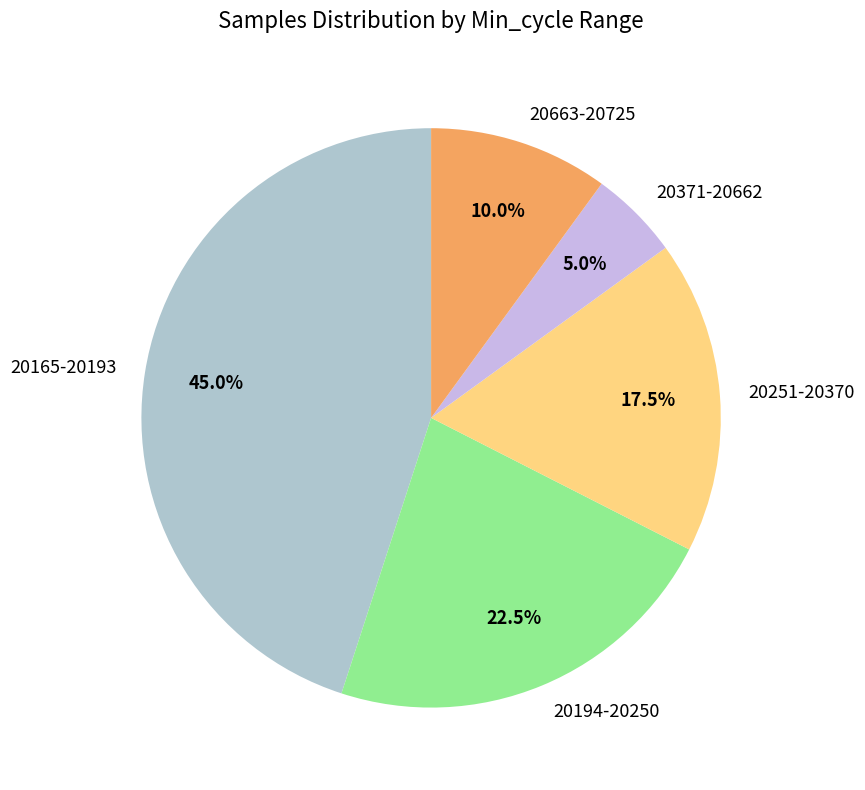

Rank the categories by value from lowest to highest.

20371-20662, 20663-20725, 20251-20370, 20194-20250, 20165-20193